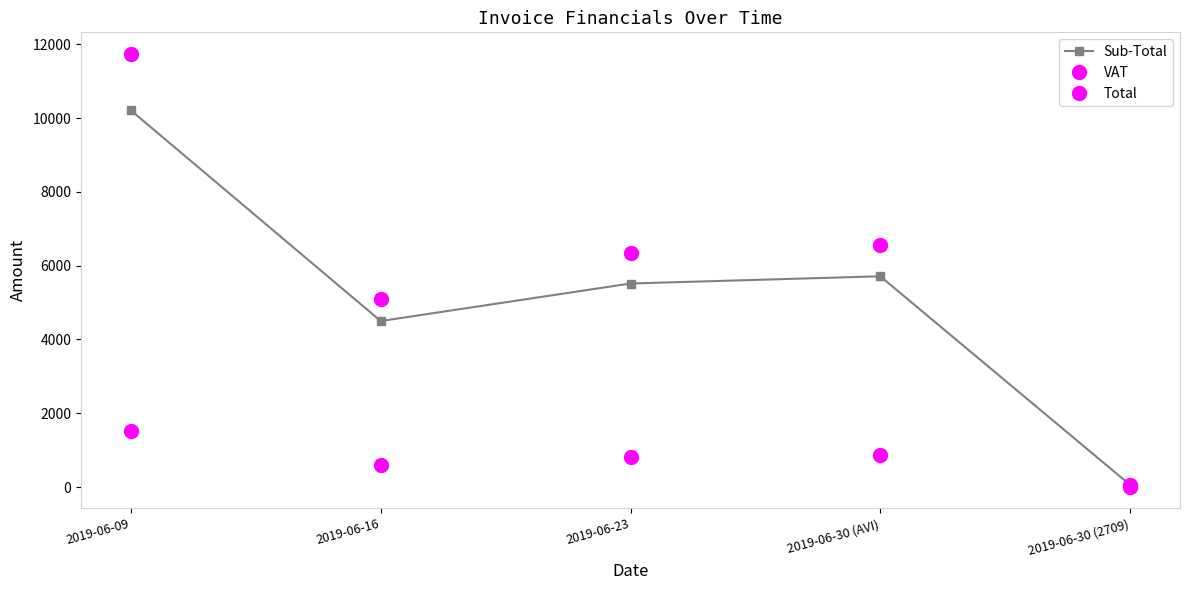

What is the spread (max minus min) of values at 2019-06-09?

10206.6